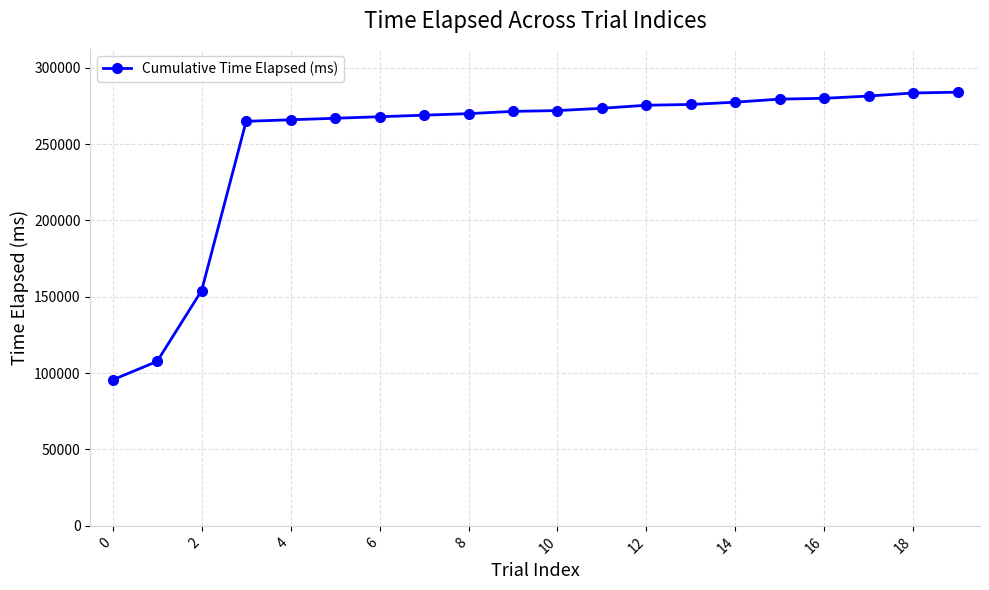

Does the chart have visible grid lines?

Yes